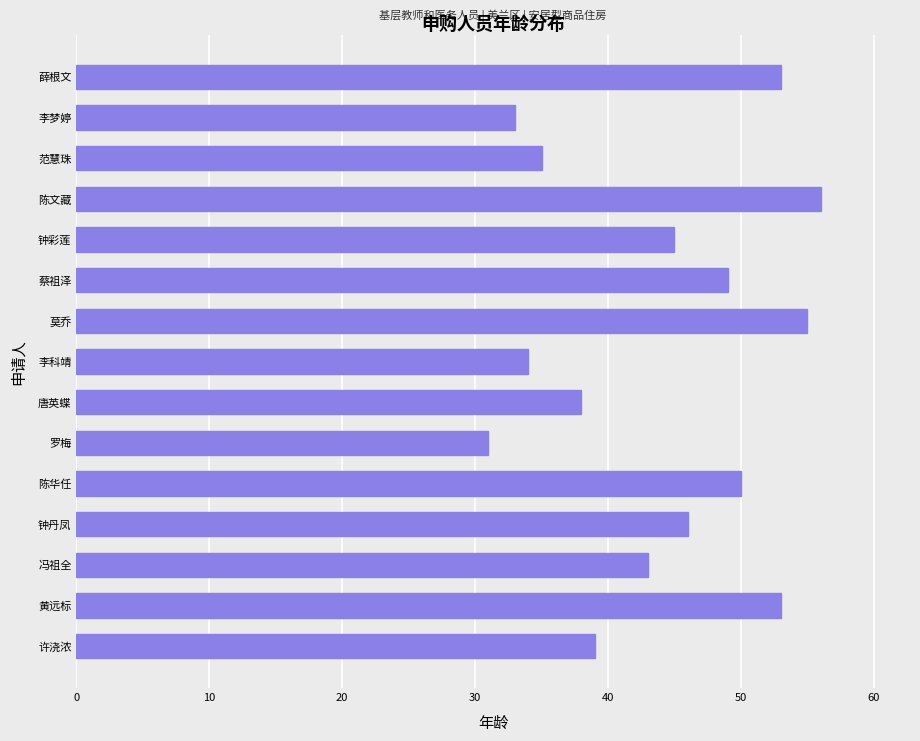

How many data points does each series have?

15